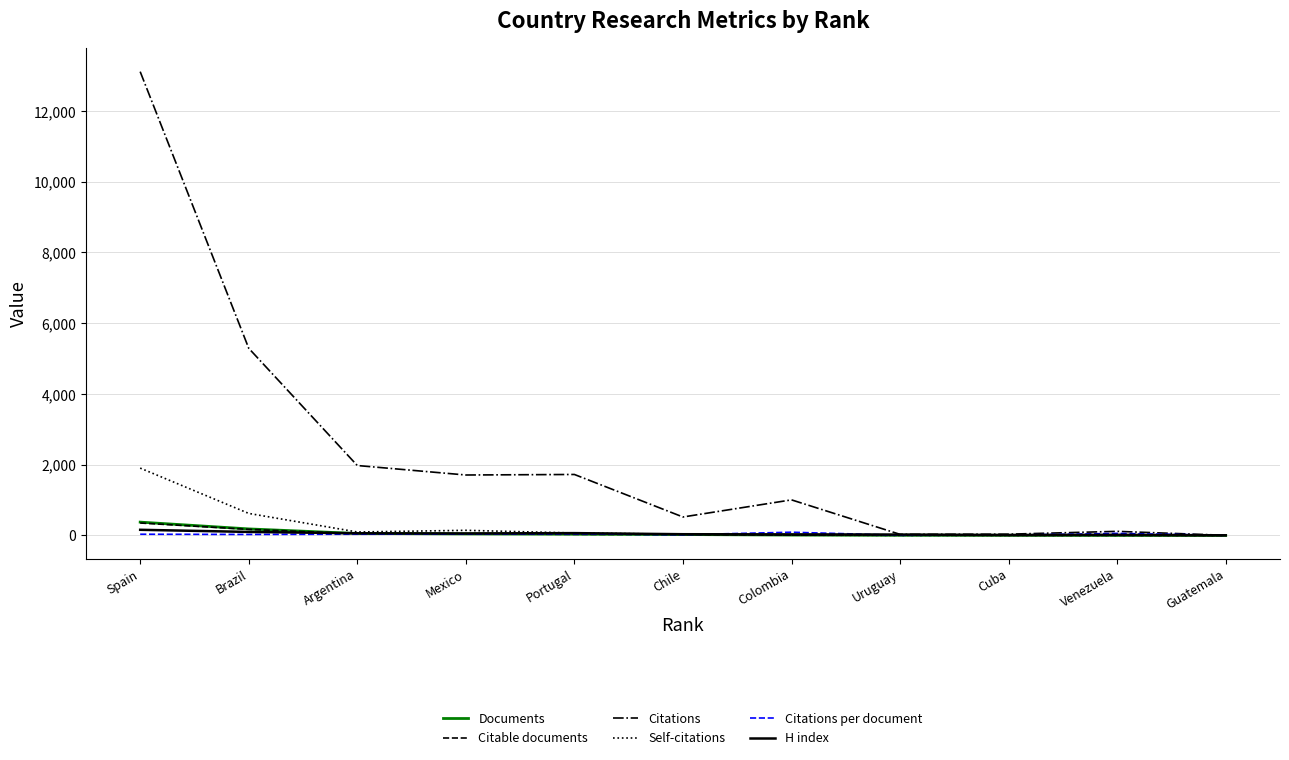

The Self-citations series shows 1.0 at Cuba. True or false?

True